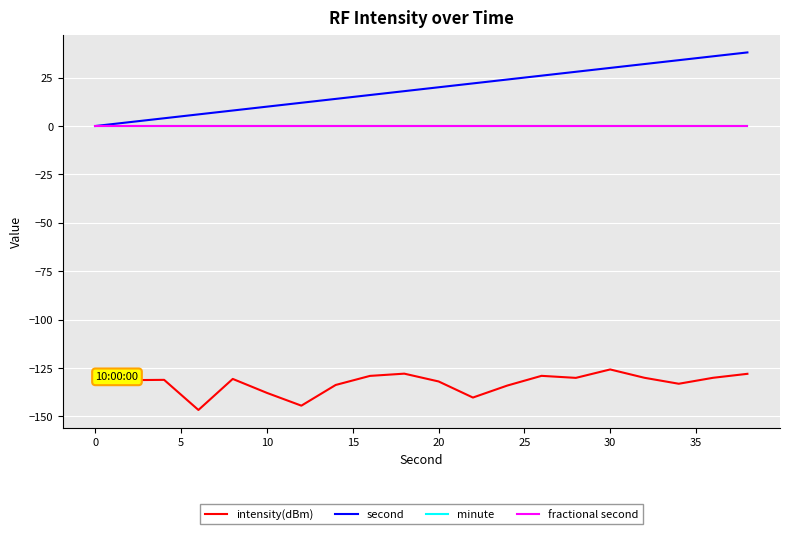

How many categories are shown in the chart?

20